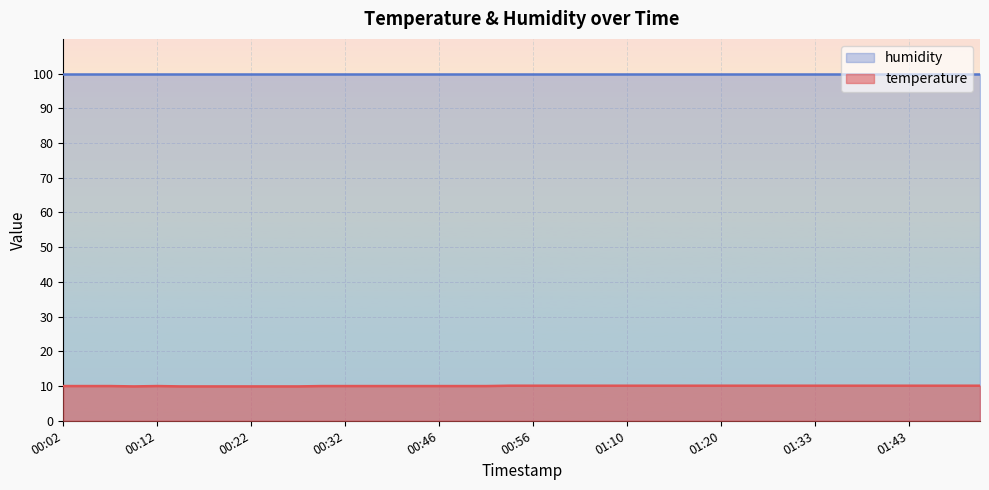

Where is the data nearest to the value 10?

00:02